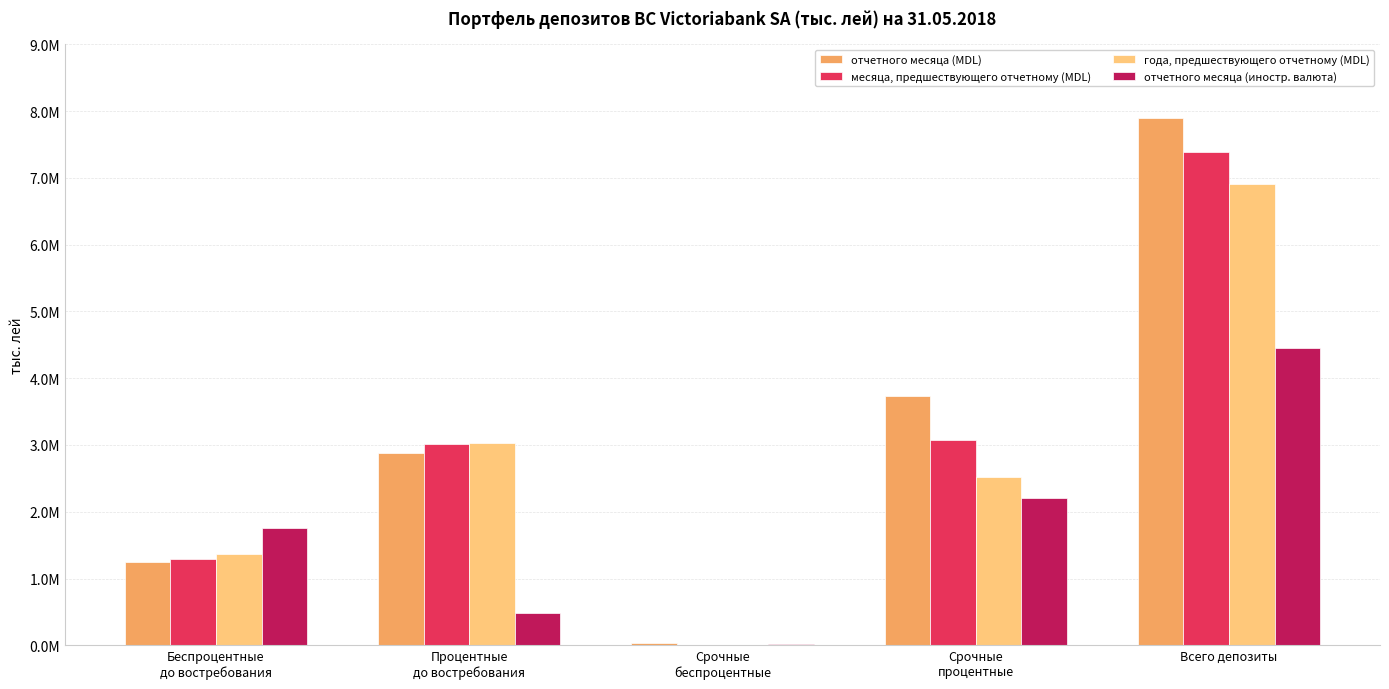

Are the bars grouped side by side (vs. stacked)?

Yes